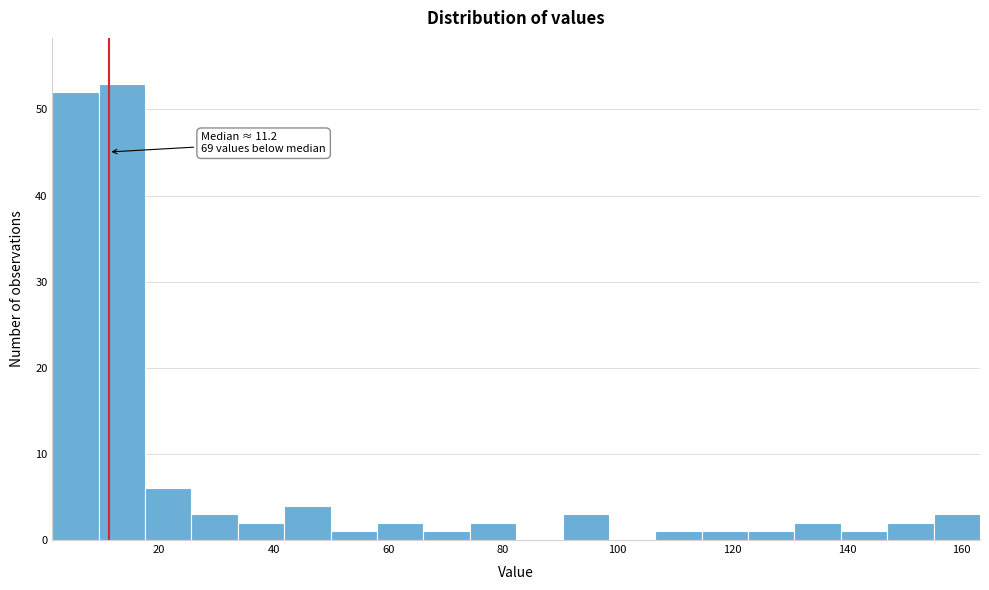

Which range on the x-axis has the tallest bar?

10 to 18